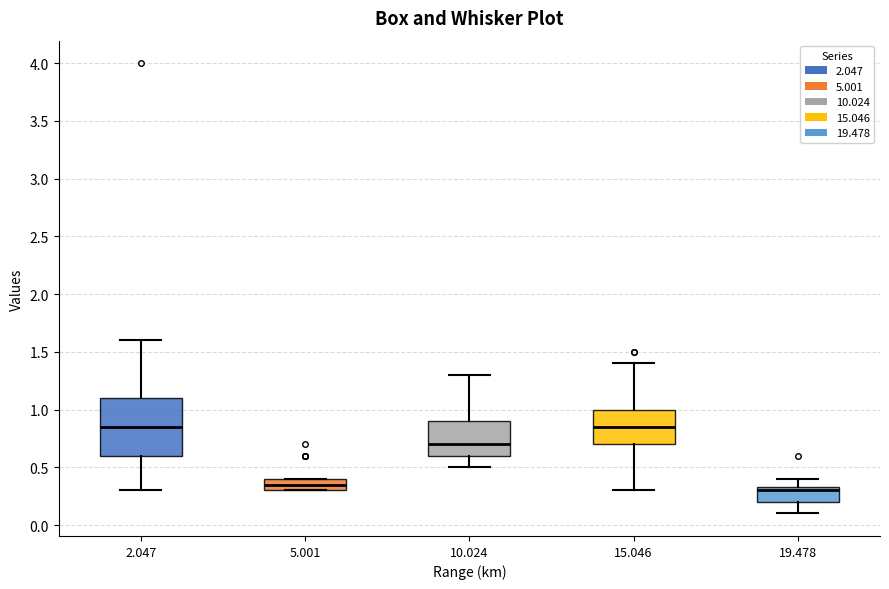

Where is the upper edge of the box at x = 2.047 on the y-axis? The values are not printed on the chart, so give them approximately, as read against the axis.

1.10